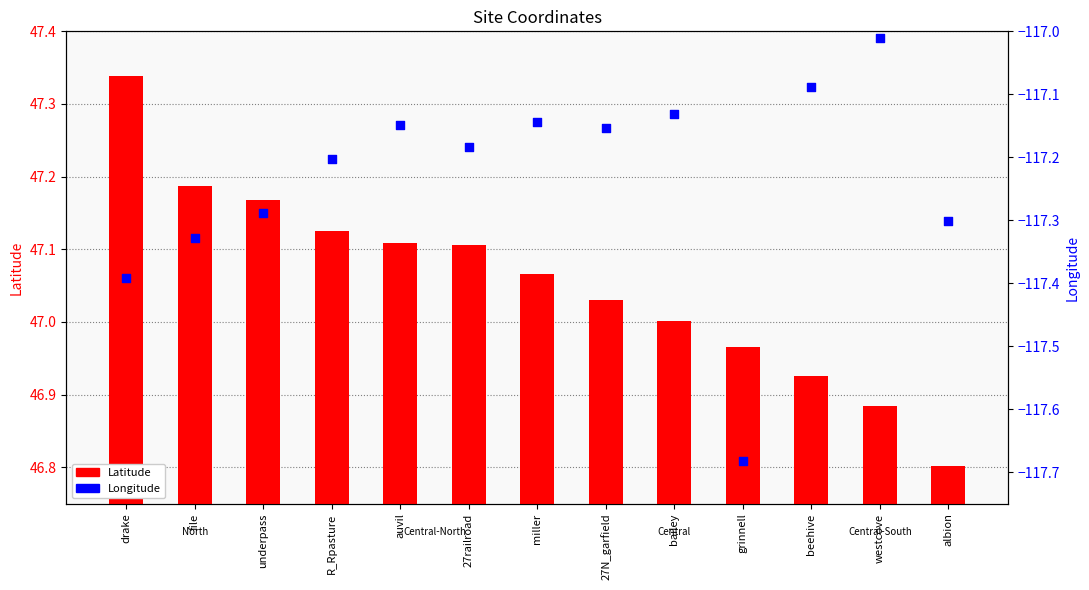

Which series contains the lowest Y value?

Longitude